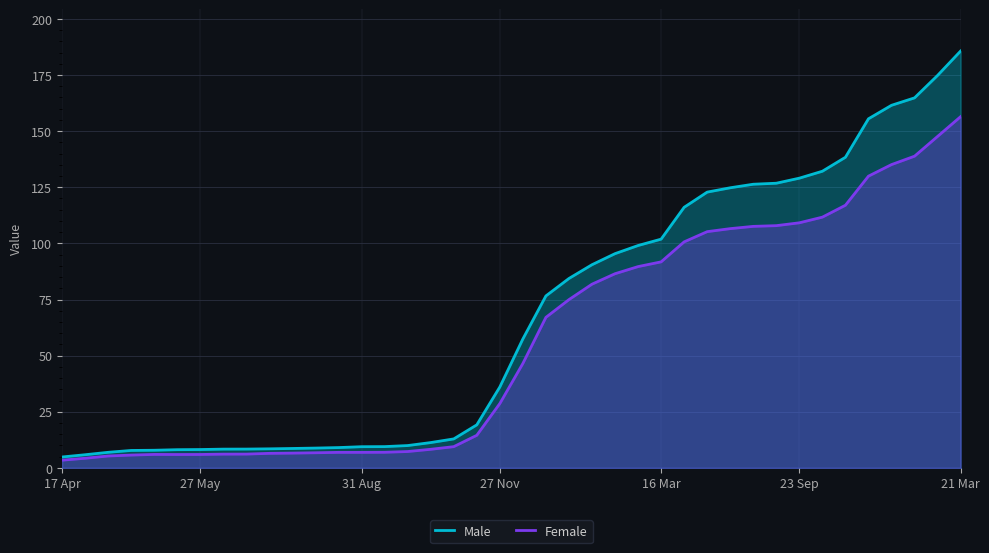

At how many categories does at least one series exceed 70?

19